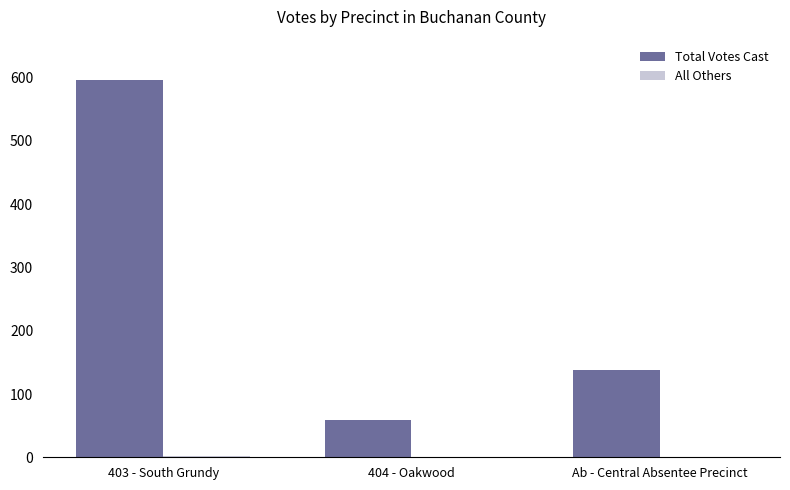

How many series are shown in this chart?

2